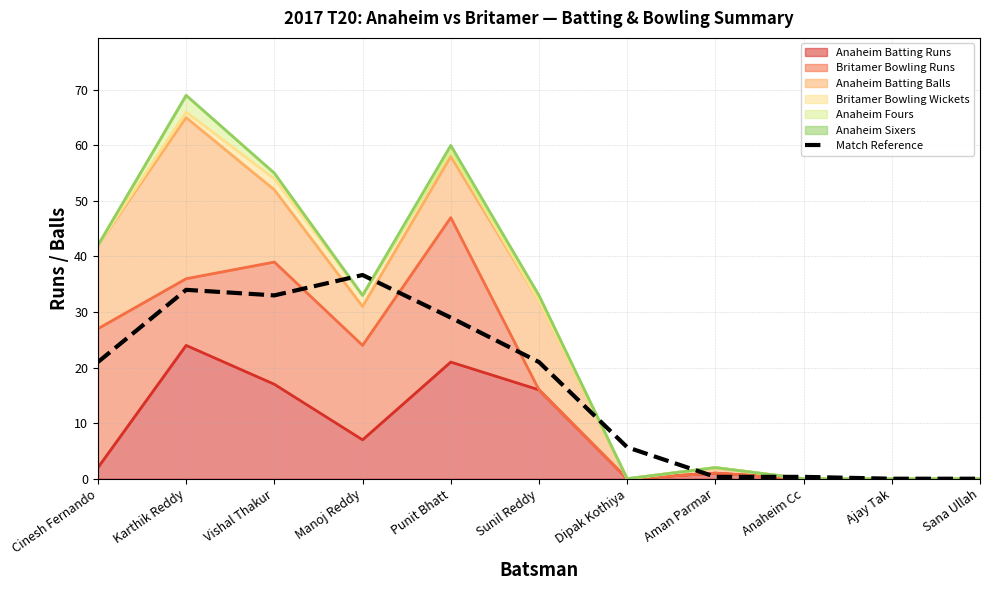

At which category does the chart reach its peak across all series?

Manoj Reddy